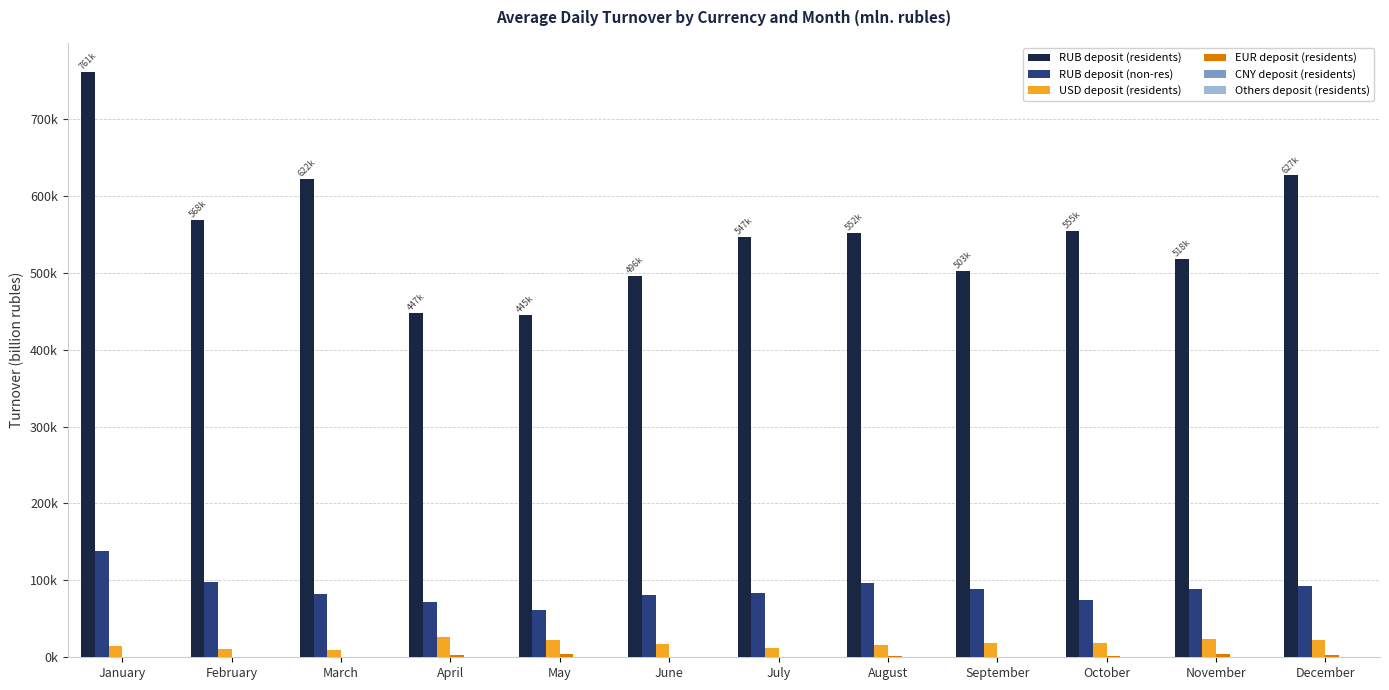

Does the chart contain stacked bars?

No